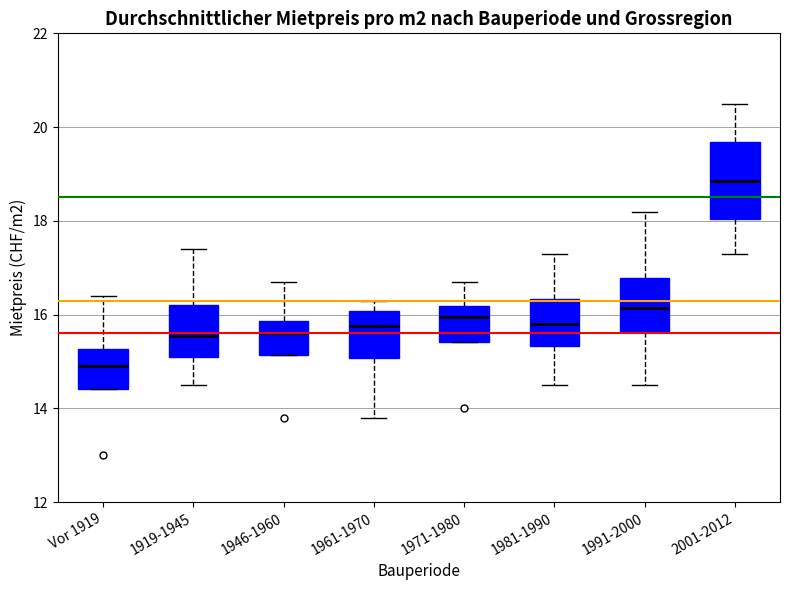

Where does the median line of the box for 1946-1960 sit on the y-axis? The values are not printed on the chart, so give them approximately, as read against the axis.

15.6